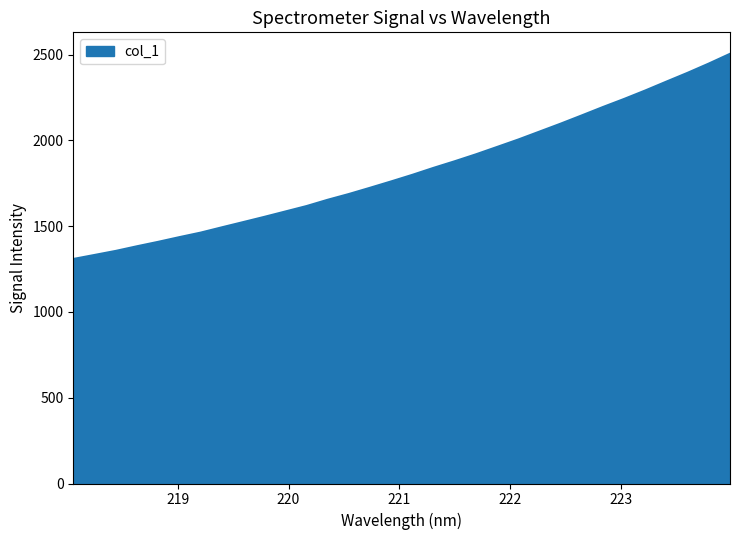

What is the difference between the maximum and minimum values?

1195.9